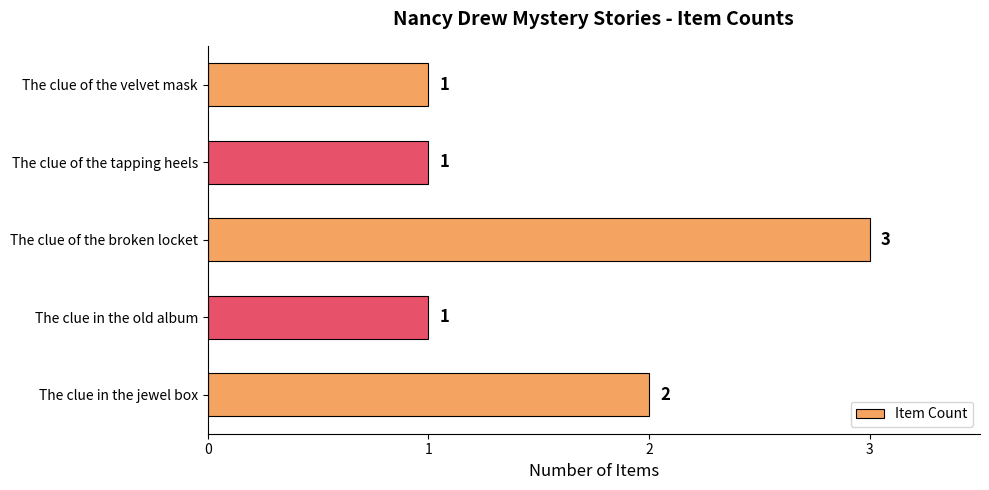

Count the values in the range 1 to 2.

4